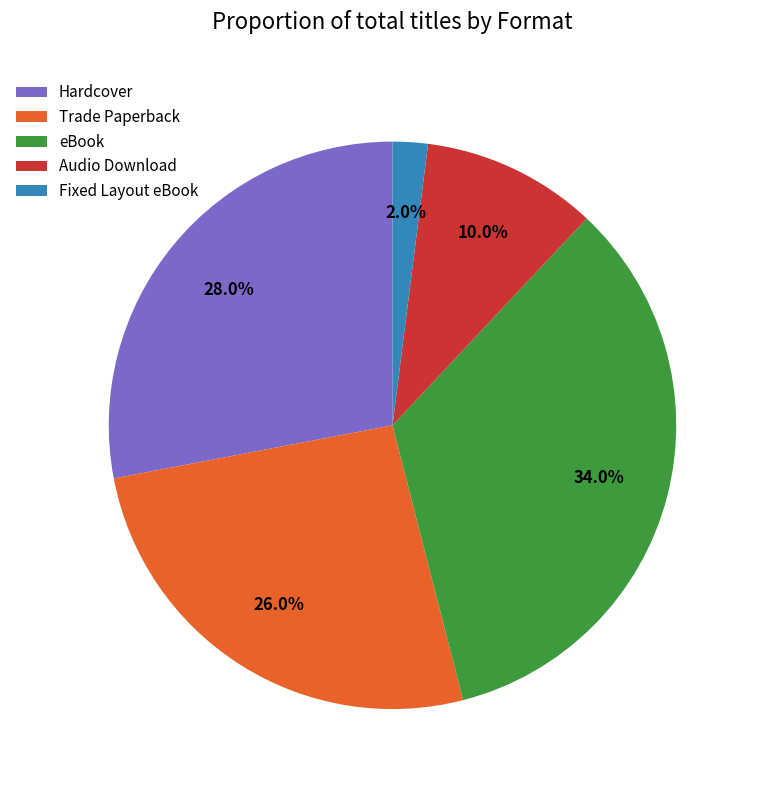

Do Fixed Layout eBook and Audio Download together represent more than half of the pie?

No